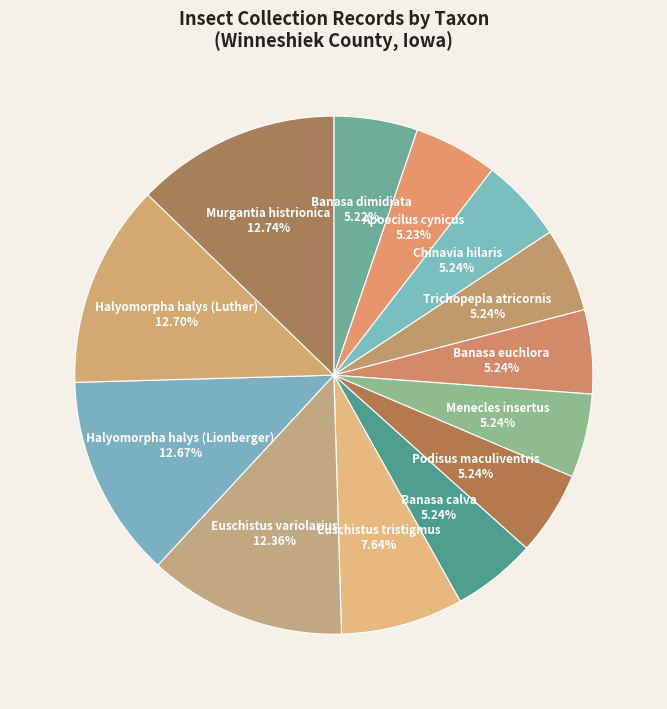

Does any single category account for the majority?

No